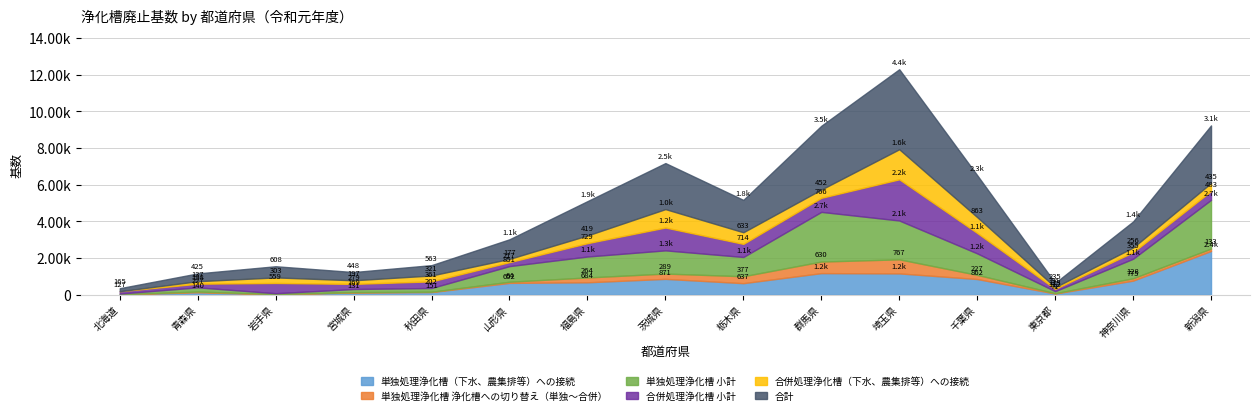

List the series in order of their peak value, lowest first.

単独処理浄化槽 浄化槽への切り替え（単独～合併）, 合併処理浄化槽（下水、農集排等）への接続, 合併処理浄化槽 小計, 単独処理浄化槽（下水、農集排等）への接続, 単独処理浄化槽 小計, 合計